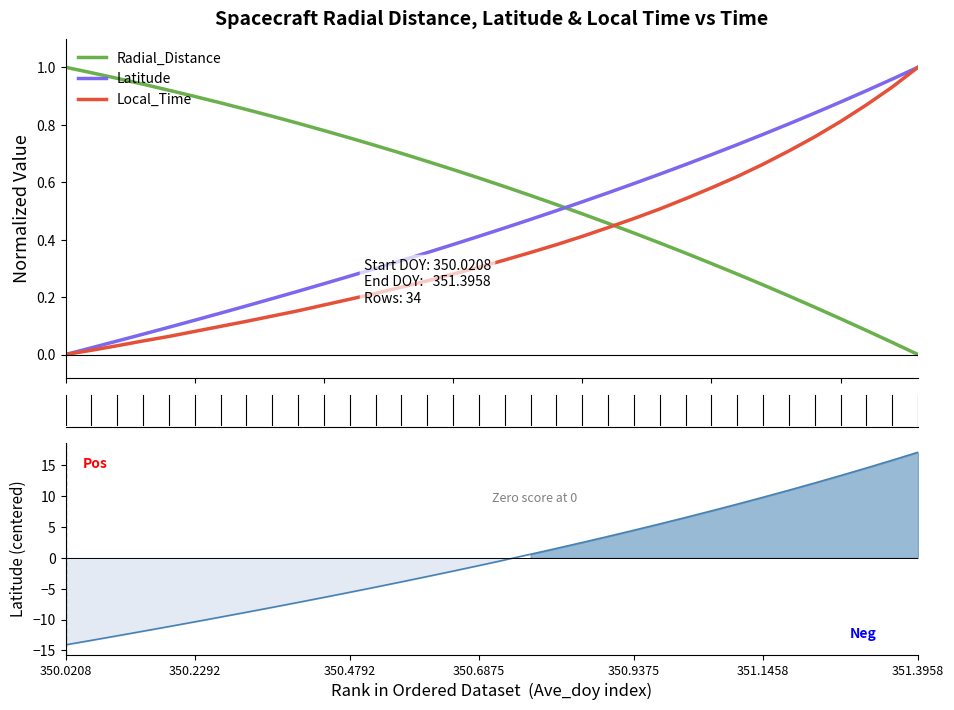

True or false: Radial_Distance and Local_Time cross at least once.

True